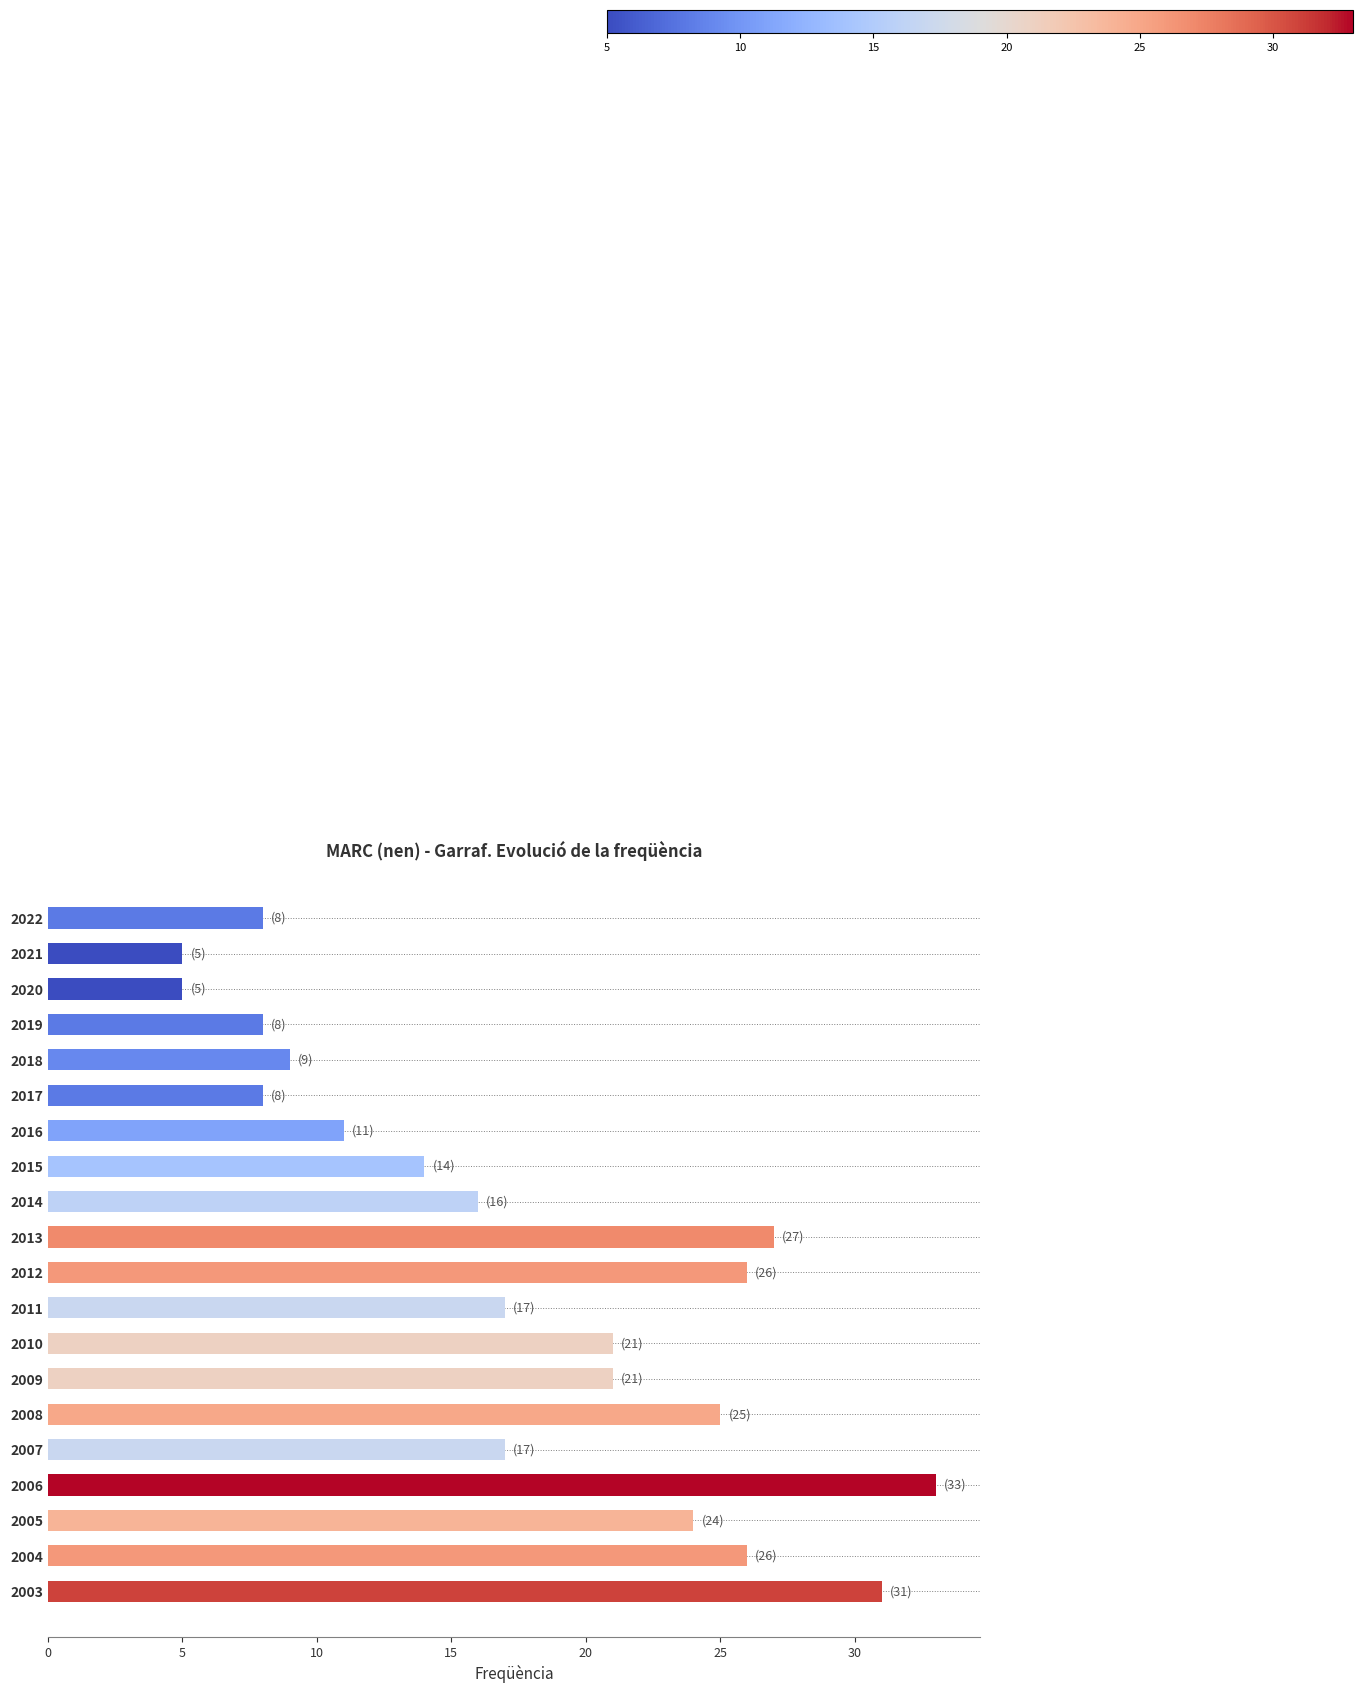

What is the ratio of the value at 2015 to the value at 2021?

2.8